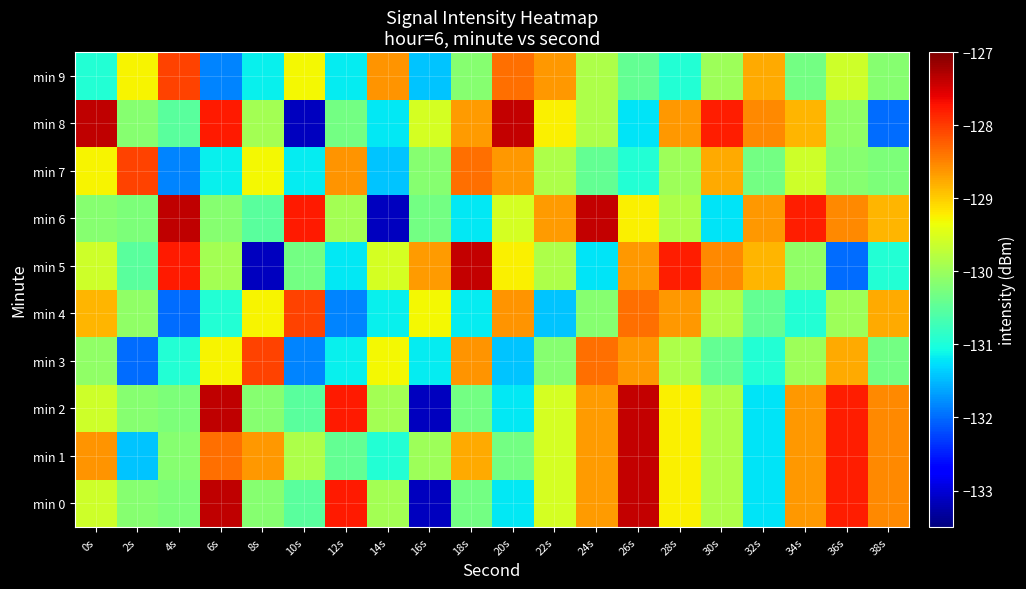

Reading left to right, transcribe all the data shown in this chart.

min 0: 0s=-129.6	2s=-130.2	4s=-130.2	6s=-127.4	8s=-130.2	10s=-130.5	12s=-127.8	14s=-129.9	16s=-133.1	18s=-130.3	20s=-131.2	22s=-129.6	24s=-128.7	26s=-127.4	28s=-129.2	30s=-129.9	32s=-131.2	34s=-128.6	36s=-127.8	38s=-128.5
min 1: 0s=-128.6	2s=-131.4	4s=-130.2	6s=-128.4	8s=-128.6	10s=-129.9	12s=-130.4	14s=-130.9	16s=-130.0	18s=-128.8	20s=-130.3	22s=-129.6	24s=-128.7	26s=-127.4	28s=-129.2	30s=-129.9	32s=-131.2	34s=-128.6	36s=-127.8	38s=-128.5
min 2: 0s=-129.6	2s=-130.2	4s=-130.2	6s=-127.4	8s=-130.2	10s=-130.5	12s=-127.8	14s=-129.9	16s=-133.1	18s=-130.3	20s=-131.2	22s=-129.6	24s=-128.7	26s=-127.4	28s=-129.2	30s=-129.9	32s=-131.2	34s=-128.6	36s=-127.8	38s=-128.5
min 3: 0s=-130.1	2s=-132.0	4s=-130.9	6s=-129.3	8s=-128.0	10s=-131.8	12s=-131.2	14s=-129.3	16s=-131.2	18s=-128.6	20s=-131.4	22s=-130.2	24s=-128.4	26s=-128.6	28s=-129.9	30s=-130.4	32s=-130.9	34s=-130.0	36s=-128.8	38s=-130.3
min 4: 0s=-128.8	2s=-130.1	4s=-132.0	6s=-130.9	8s=-129.3	10s=-128.0	12s=-131.8	14s=-131.2	16s=-129.3	18s=-131.2	20s=-128.6	22s=-131.4	24s=-130.2	26s=-128.4	28s=-128.6	30s=-129.9	32s=-130.4	34s=-130.9	36s=-130.0	38s=-128.8
min 5: 0s=-129.6	2s=-130.5	4s=-127.8	6s=-129.9	8s=-133.1	10s=-130.3	12s=-131.2	14s=-129.6	16s=-128.7	18s=-127.4	20s=-129.2	22s=-129.9	24s=-131.2	26s=-128.6	28s=-127.8	30s=-128.5	32s=-128.8	34s=-130.1	36s=-132.0	38s=-130.9
min 6: 0s=-130.2	2s=-130.2	4s=-127.4	6s=-130.2	8s=-130.5	10s=-127.8	12s=-129.9	14s=-133.1	16s=-130.3	18s=-131.2	20s=-129.6	22s=-128.7	24s=-127.4	26s=-129.2	28s=-129.9	30s=-131.2	32s=-128.6	34s=-127.8	36s=-128.5	38s=-128.8
min 7: 0s=-129.3	2s=-128.0	4s=-131.8	6s=-131.2	8s=-129.3	10s=-131.2	12s=-128.6	14s=-131.4	16s=-130.2	18s=-128.4	20s=-128.6	22s=-129.9	24s=-130.4	26s=-130.9	28s=-130.0	30s=-128.8	32s=-130.3	34s=-129.6	36s=-130.2	38s=-130.2
min 8: 0s=-127.4	2s=-130.2	4s=-130.5	6s=-127.8	8s=-129.9	10s=-133.1	12s=-130.3	14s=-131.2	16s=-129.6	18s=-128.7	20s=-127.4	22s=-129.2	24s=-129.9	26s=-131.2	28s=-128.6	30s=-127.8	32s=-128.5	34s=-128.8	36s=-130.1	38s=-132.0
min 9: 0s=-130.9	2s=-129.3	4s=-128.0	6s=-131.8	8s=-131.2	10s=-129.3	12s=-131.2	14s=-128.6	16s=-131.4	18s=-130.2	20s=-128.4	22s=-128.6	24s=-129.9	26s=-130.4	28s=-130.9	30s=-130.0	32s=-128.8	34s=-130.3	36s=-129.6	38s=-130.2